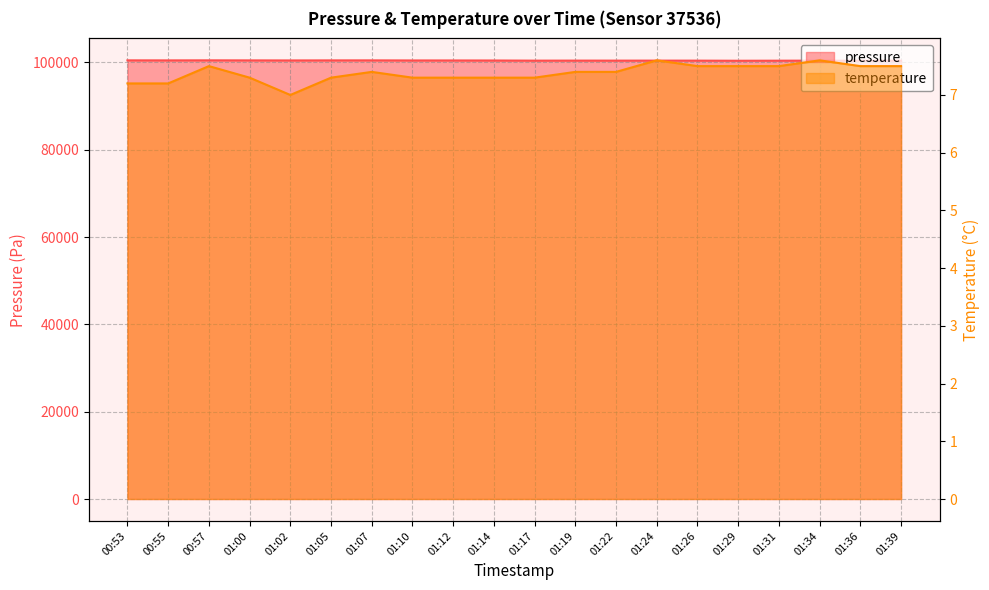

What position from the right is 01:29?

5